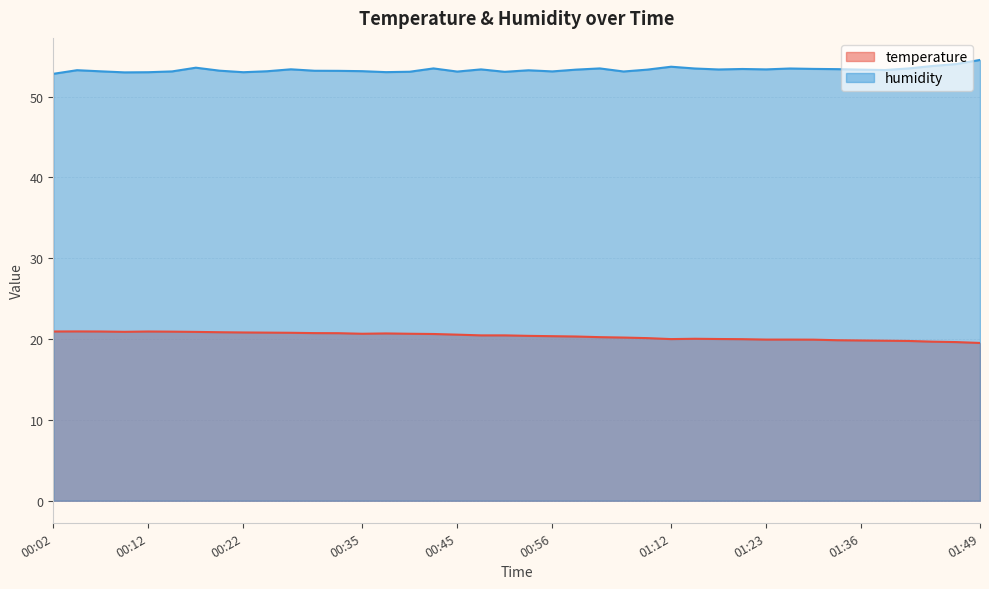

What is the sum of the humidity values at 01:17 and 00:56?

106.5